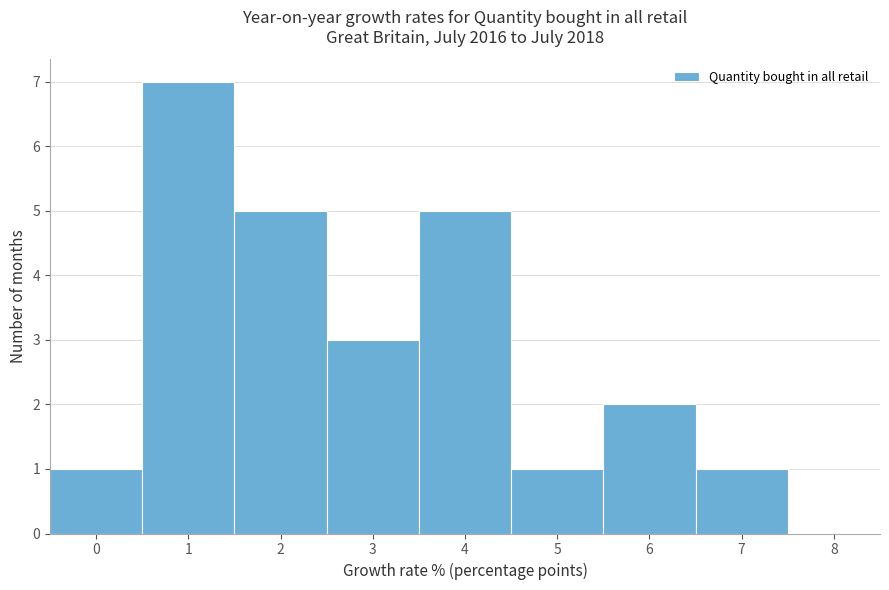

Reading left to right, transcribe this chart: for each bar, give the range it covers on the x-axis and its height. The values are not printed on the chart, so give them approximately, as read against the axis.

-0.5 to 0.5: 1
0.5 to 1.5: 7
1.5 to 2.5: 5
2.5 to 3.5: 3
3.5 to 4.5: 5
4.5 to 5.5: 1
5.5 to 6.5: 2
6.5 to 7.5: 1